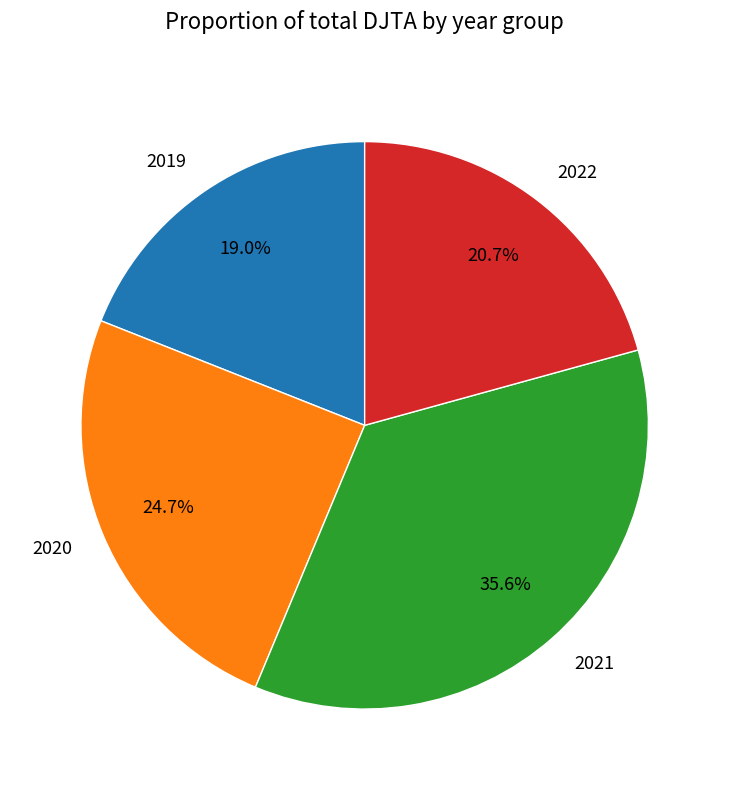

Does 2020 account for over 50% of the chart?

No